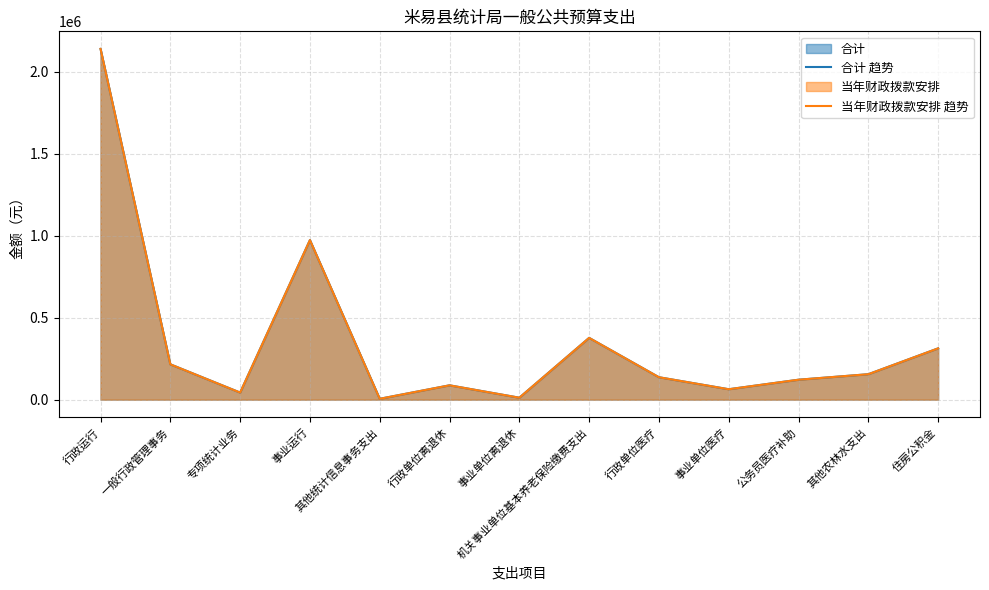

True or false: 合计 趋势 has more than 1 points higher than both neighbors.

True